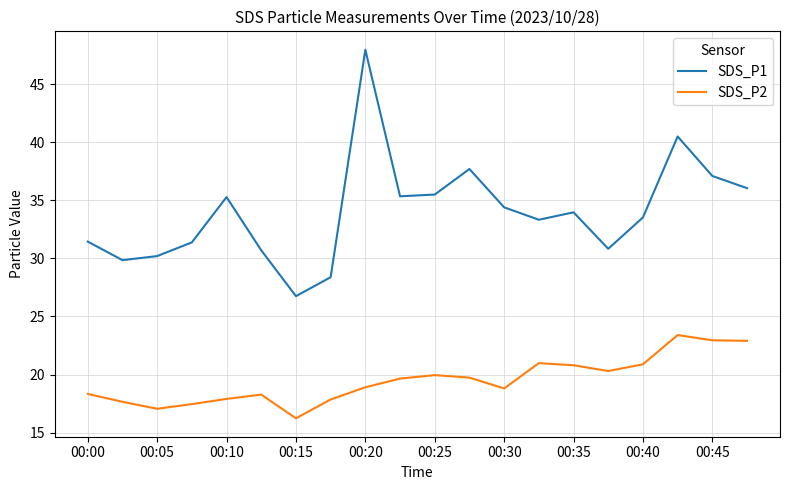

Which series has the largest total across all categories?

SDS_P1